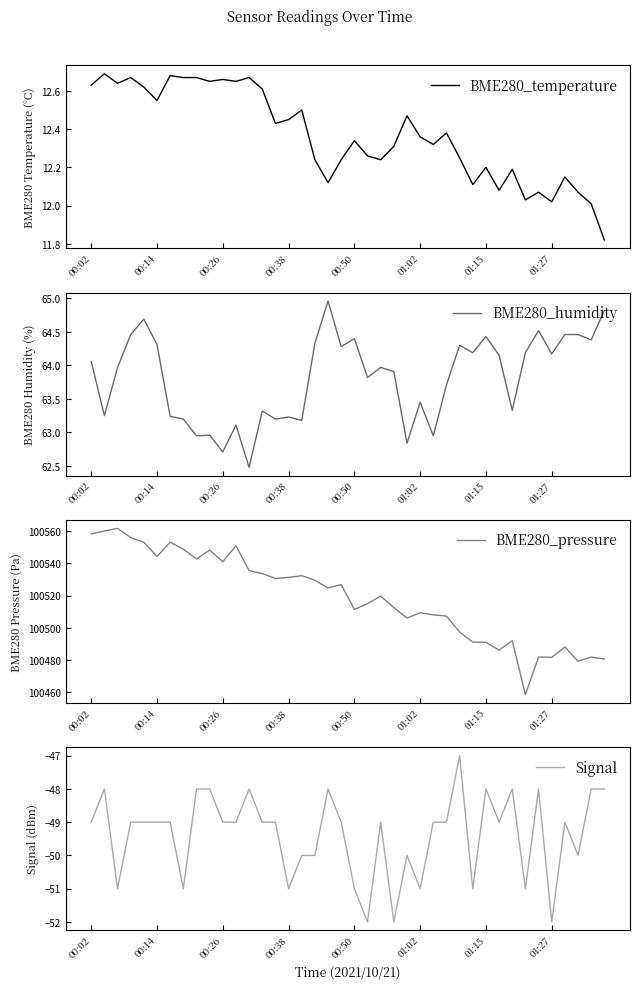

At which label does BME280_temperature first exceed 12?

00:02